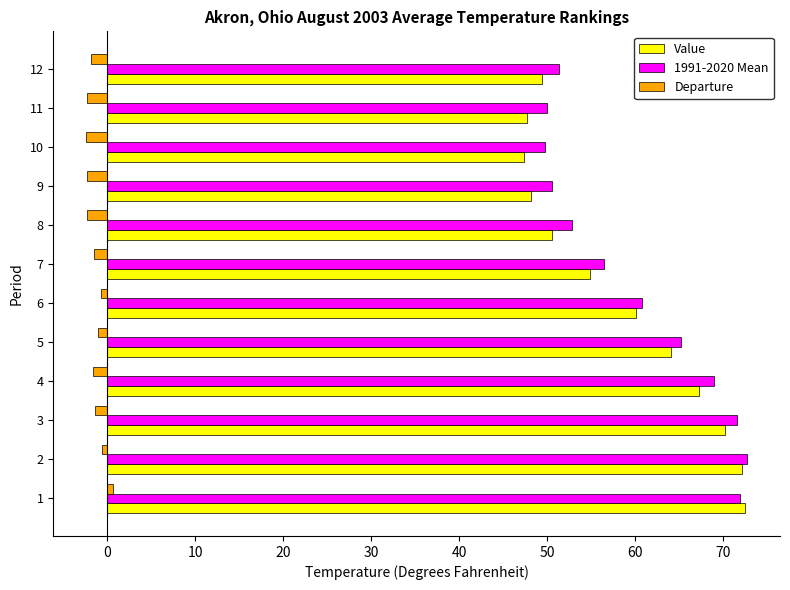

What value does the 1991-2020 Mean series have at 10?

49.7